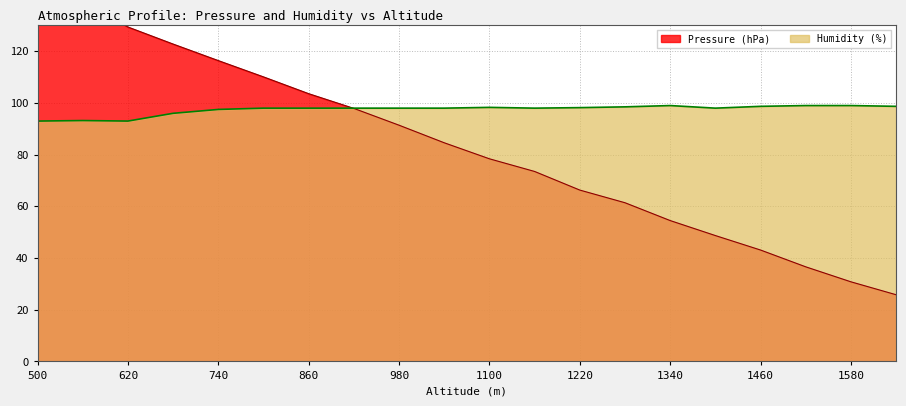

What is the lowest value of the Pressure (hPa) series?

25.8